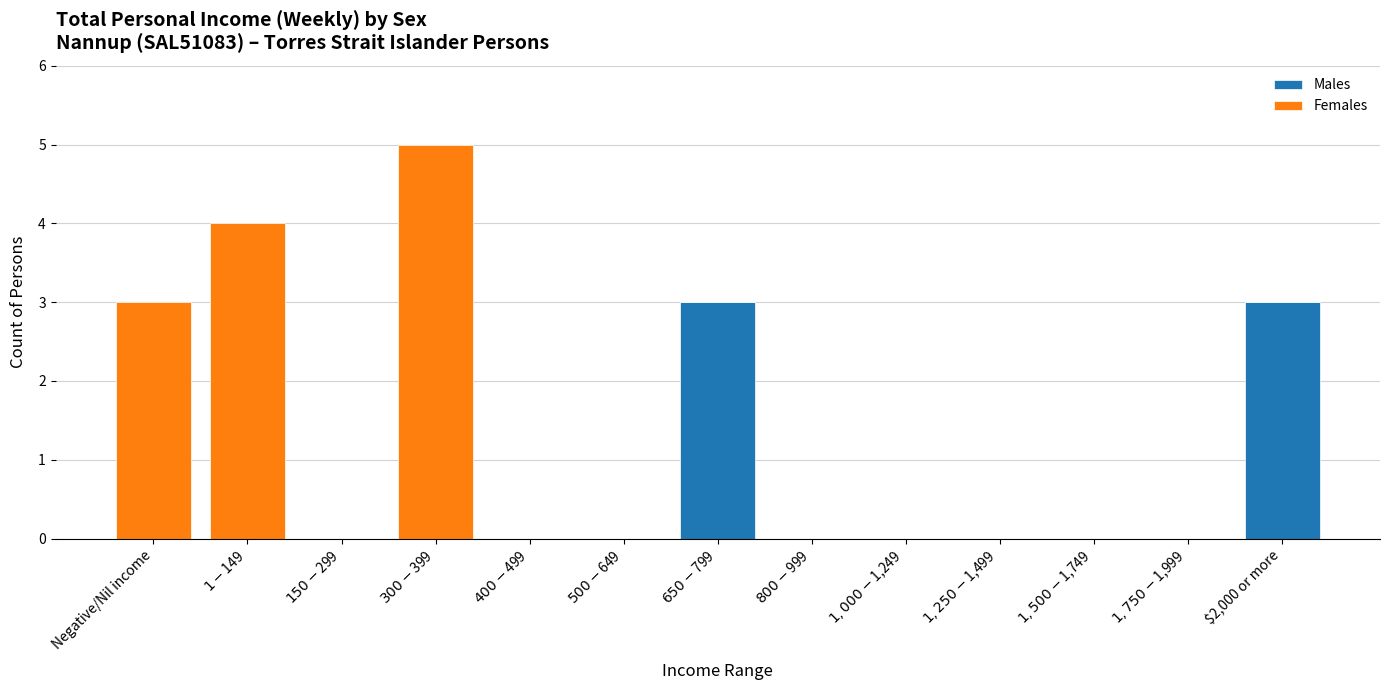

What is the sum of all Males values?

6